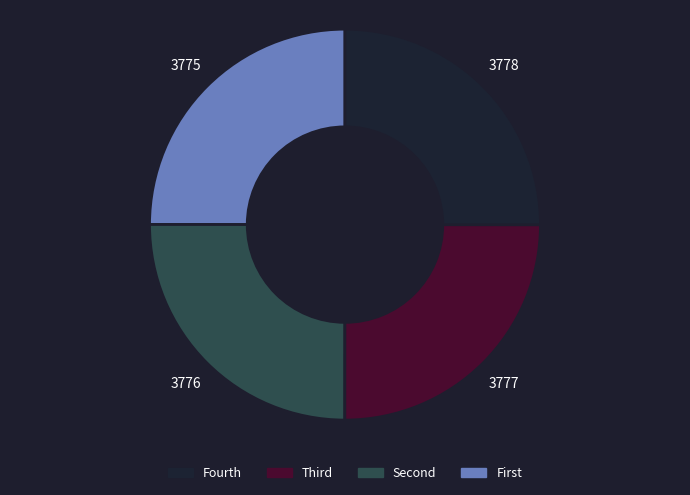

Does any single category account for the majority?

No